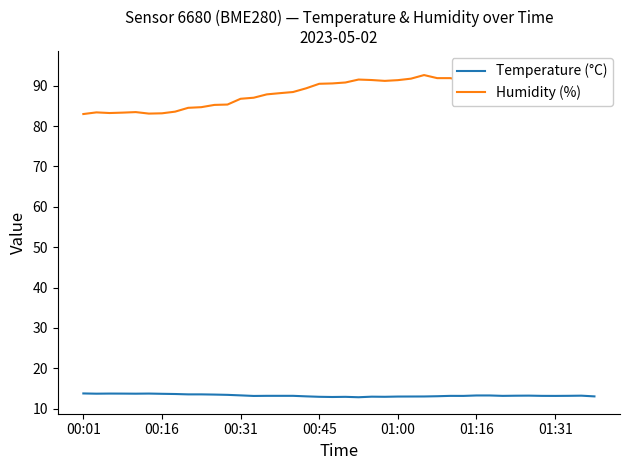

What is the maximum value for Temperature (°C)?

13.8